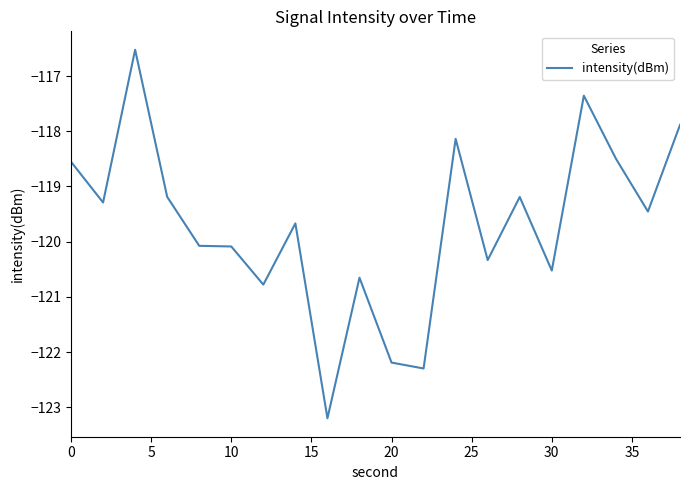

What is the greatest value displayed?

-116.5